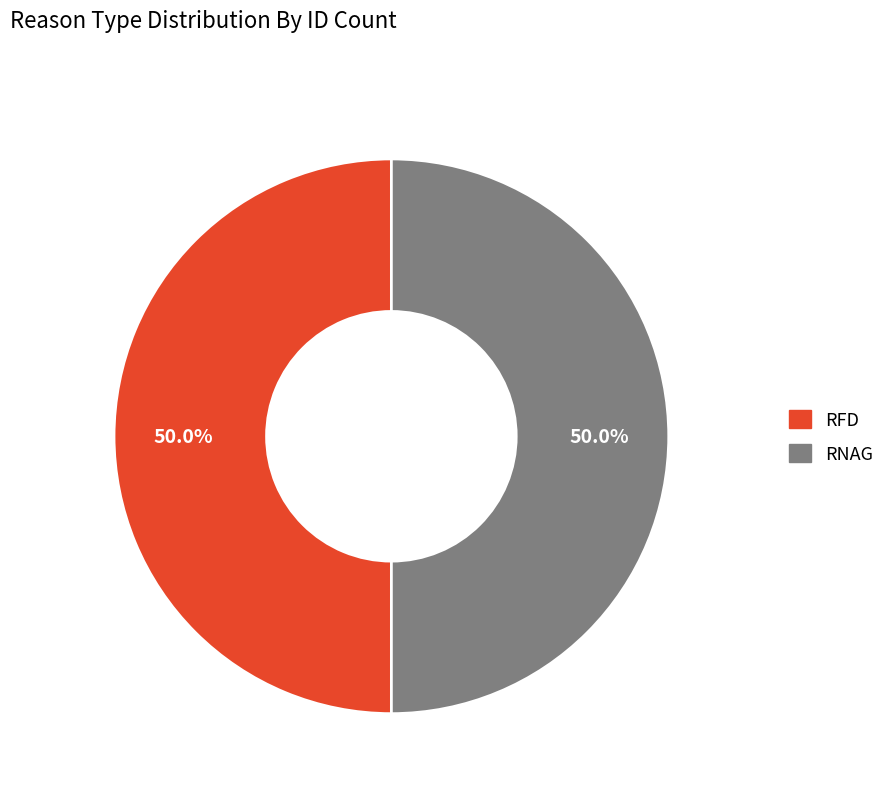

Approximately how many times larger is the value at RNAG compared to RFD?

1.0